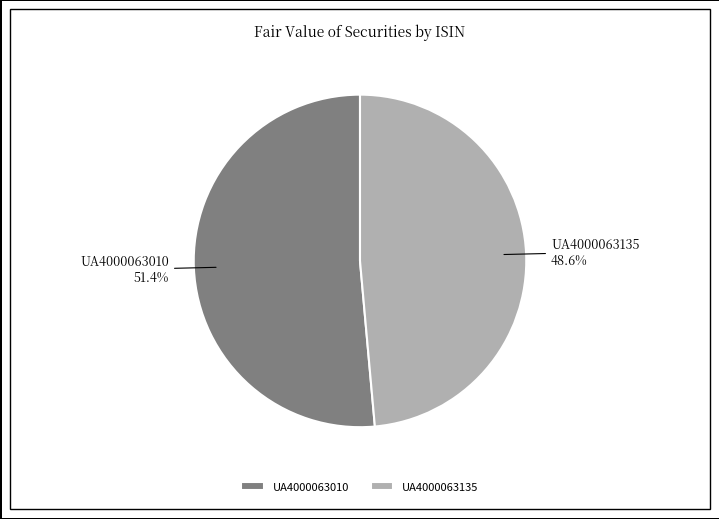

The UA4000063010 slice represents 51% of the pie. True or false?

True